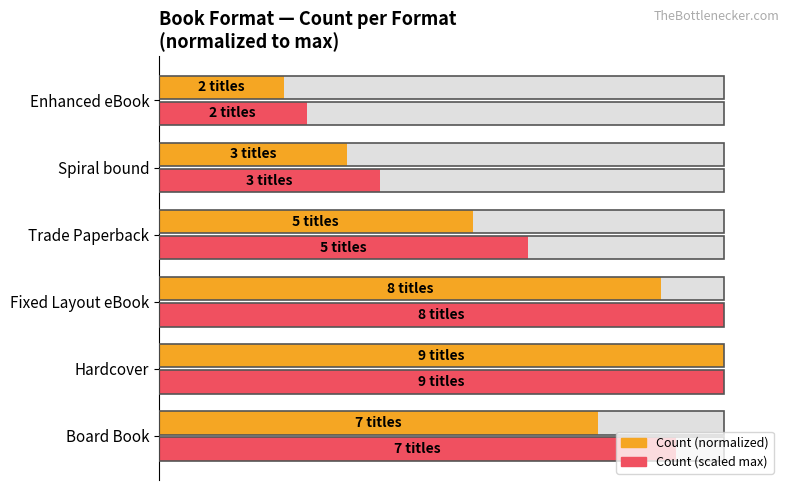

Reading right to left, extract all data points from this chart.

Count (normalized): 22.2	33.3	55.6	88.9	100.0	77.8
Count (scaled): 26.1	39.2	65.4	100.0	100.0	91.5